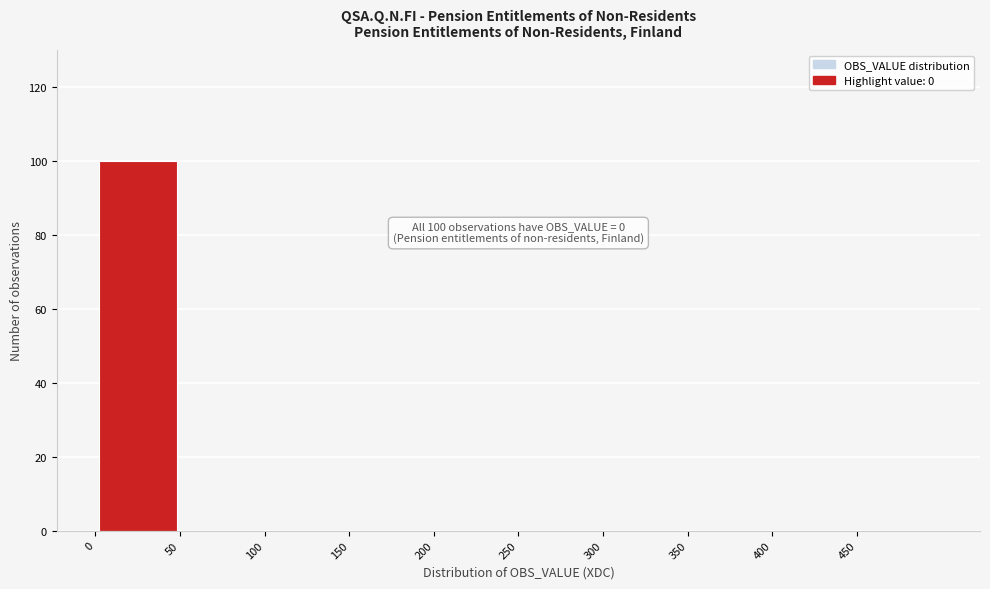

Which range on the x-axis has the tallest bar?

0 to 50